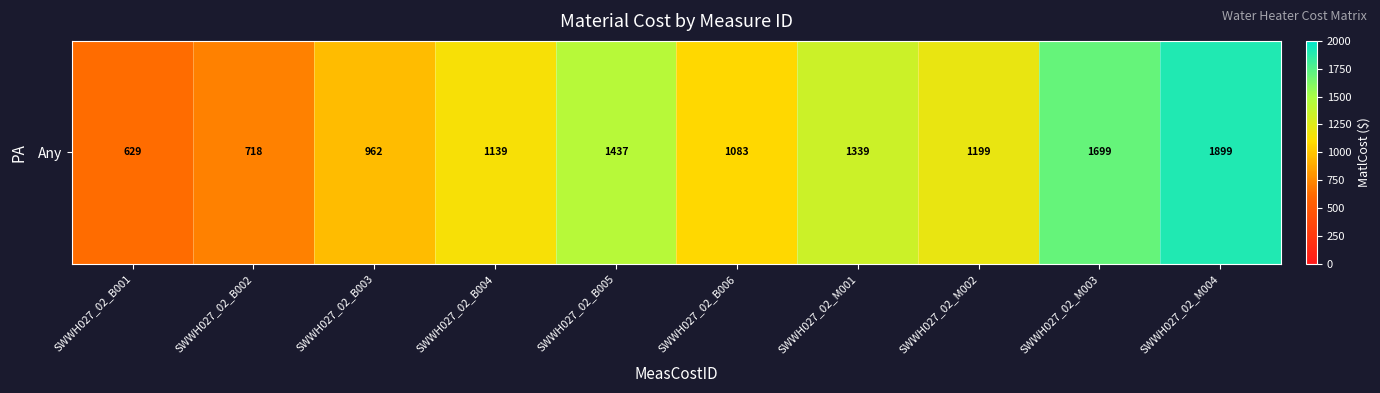

Rank the categories by value from lowest to highest.

SWWH027_02_B001, SWWH027_02_B002, SWWH027_02_B003, SWWH027_02_B006, SWWH027_02_B004, SWWH027_02_M002, SWWH027_02_M001, SWWH027_02_B005, SWWH027_02_M003, SWWH027_02_M004